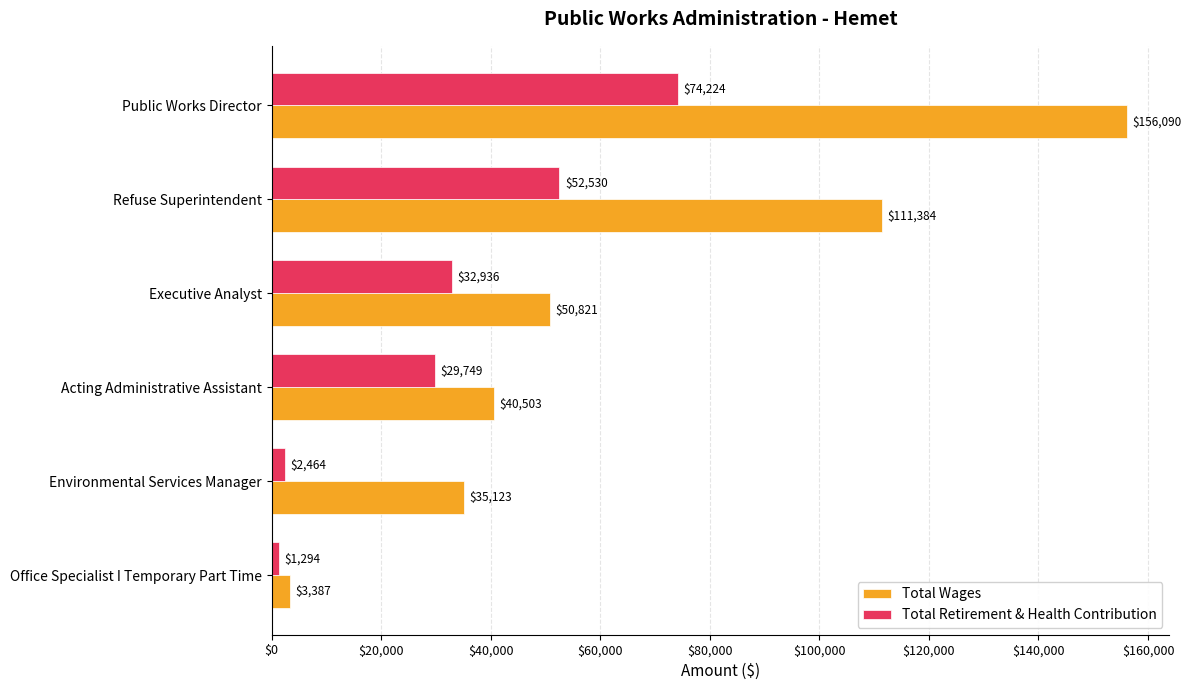

What is the maximum value for Total Wages?

156090